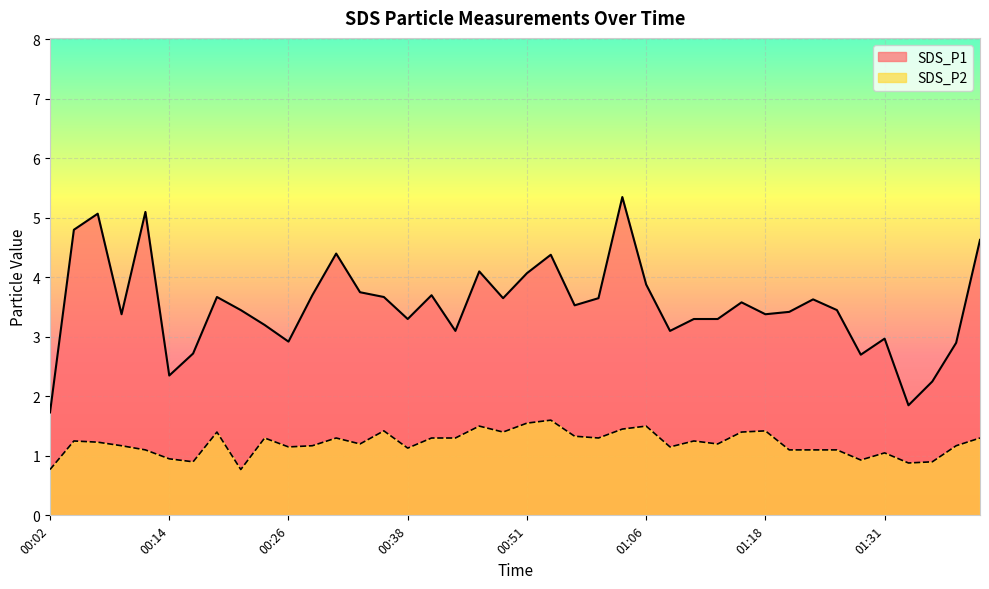

Which series has the largest total across all categories?

SDS_P1